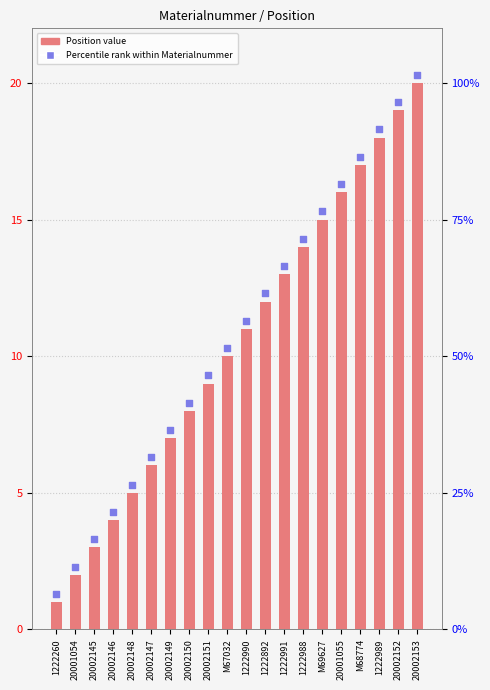

Which series contains the highest Y value?

Materialnummer rank